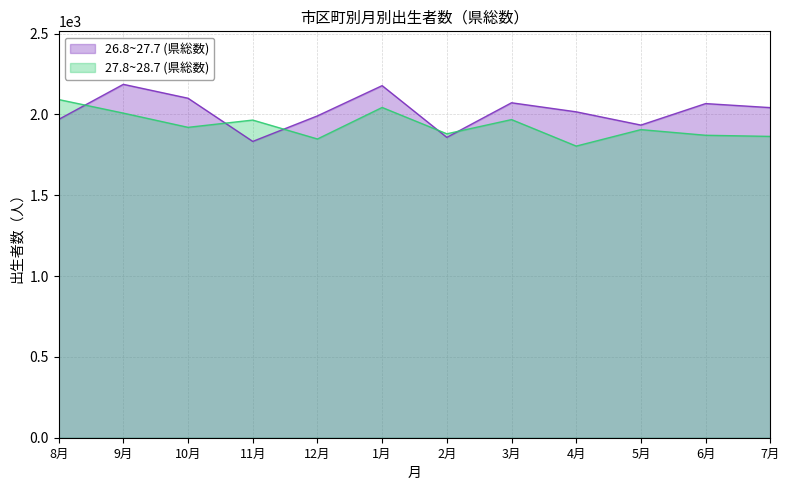

Where does the 26.8~27.7 (県総数) series first go above 2042?

9月